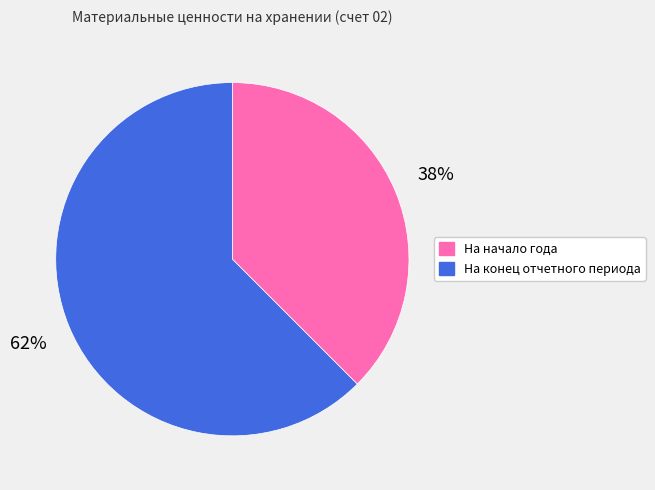

Is there any slice that represents more than half of the pie?

Yes